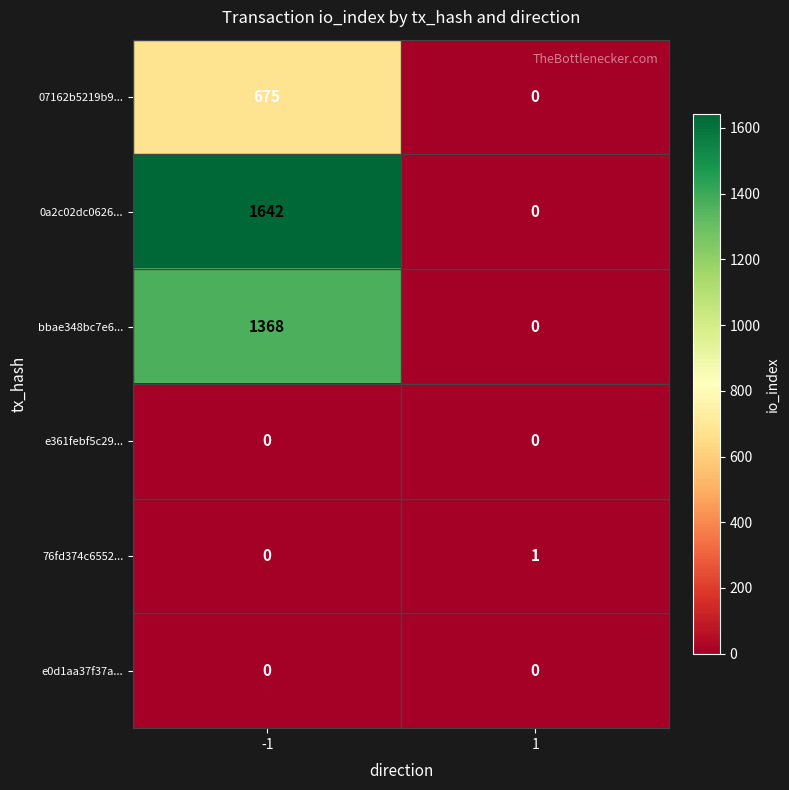

What is the difference between the maximum and minimum values in the 0a2c02dc0626... series?

1642